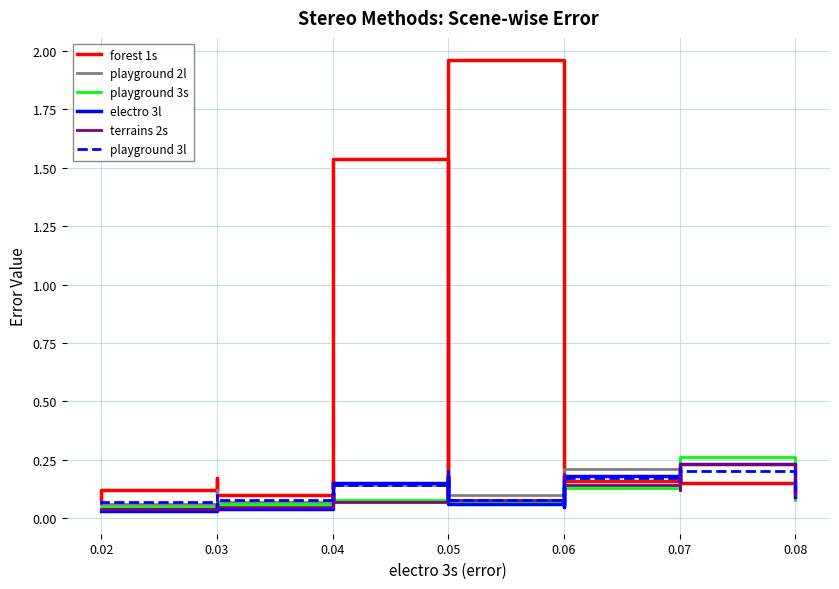

Which series has the largest range (max minus min)?

forest 1s